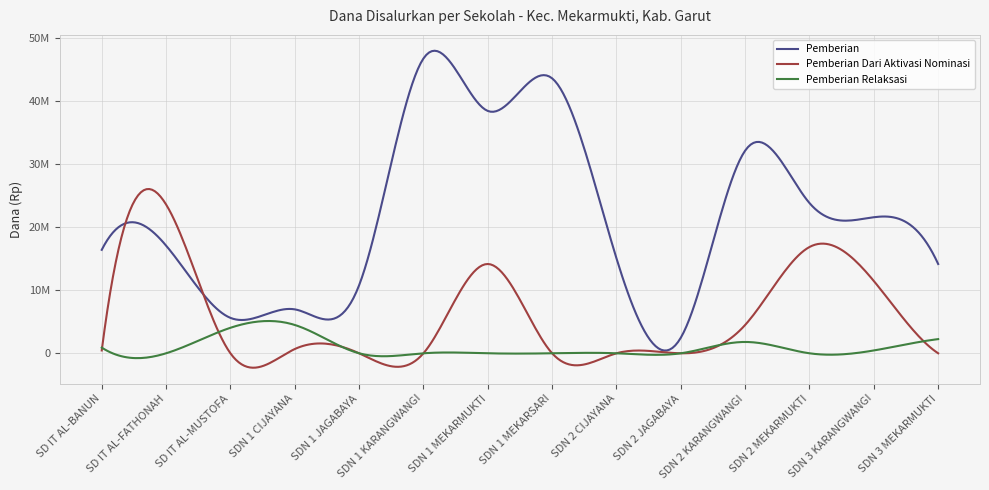

List the series in order of their peak value, highest first.

Pemberian, Pemberian Dari Aktivasi Nominasi, Pemberian Relaksasi